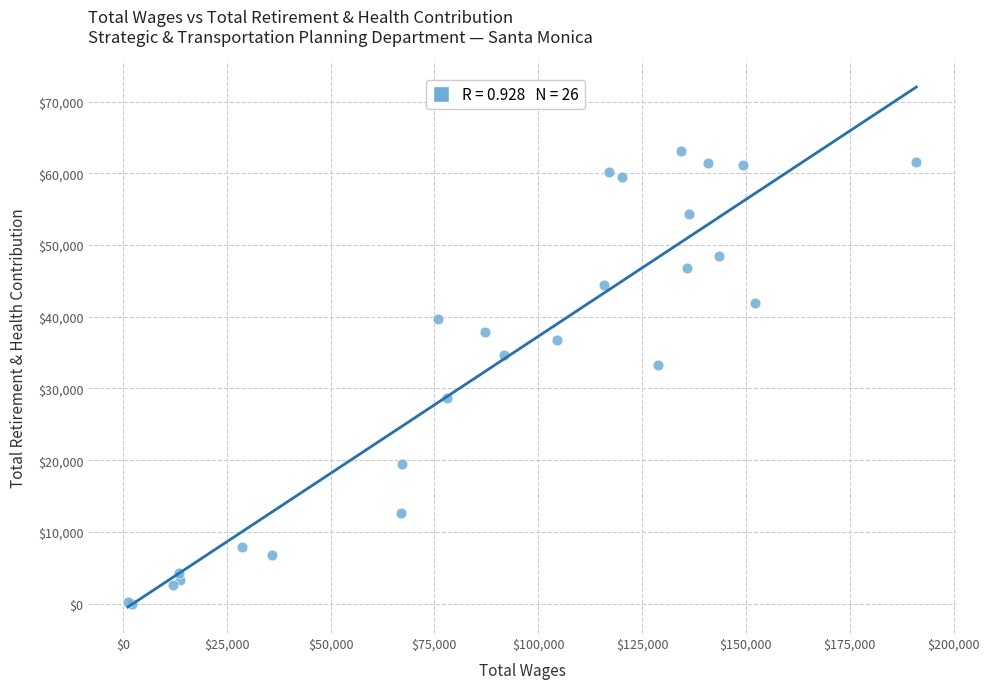

What Y value in the scatter plot is closest to 31544?

33272